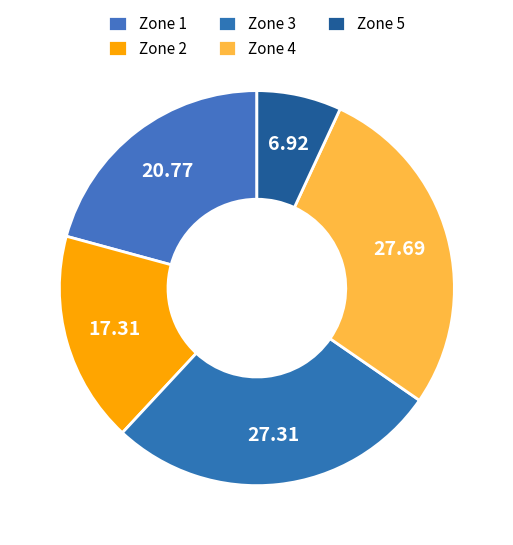

What percentage is the Zone 1 slice, to the nearest percent?

21%